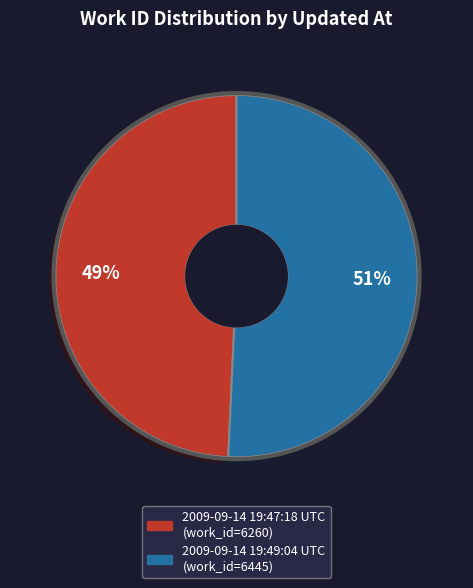

Which slice represents more than half of the pie?

2009-09-14 19:49:04 UTC